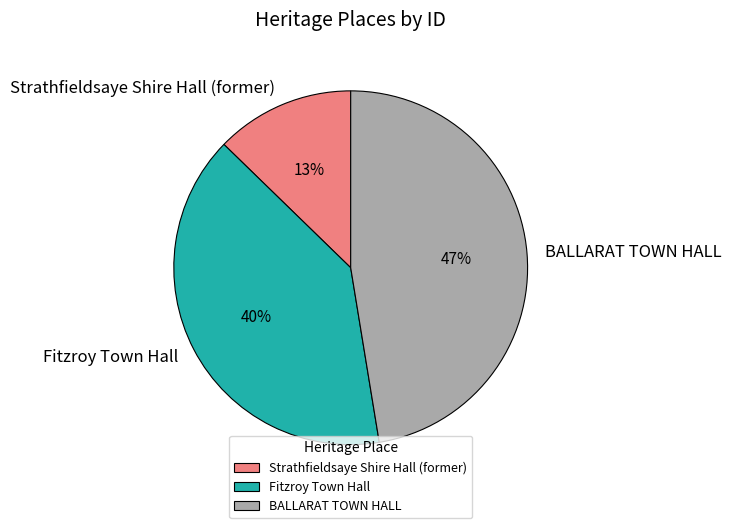

What is the smallest slice in the pie chart?

Strathfieldsaye Shire Hall (former)